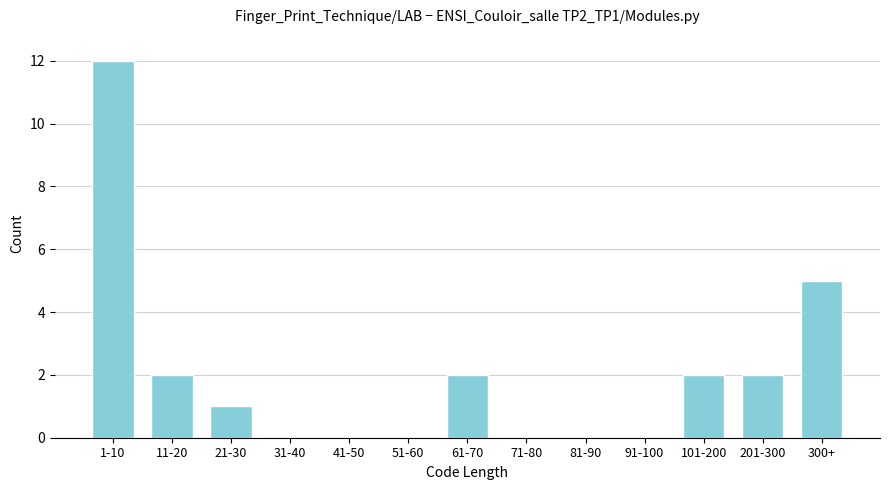

Reading left to right, what are all the values shown in this chart?

1-10=12	11-20=2	21-30=1	31-40=0	41-50=0	51-60=0	61-70=2	71-80=0	81-90=0	91-100=0	101-200=2	201-300=2	300+=5